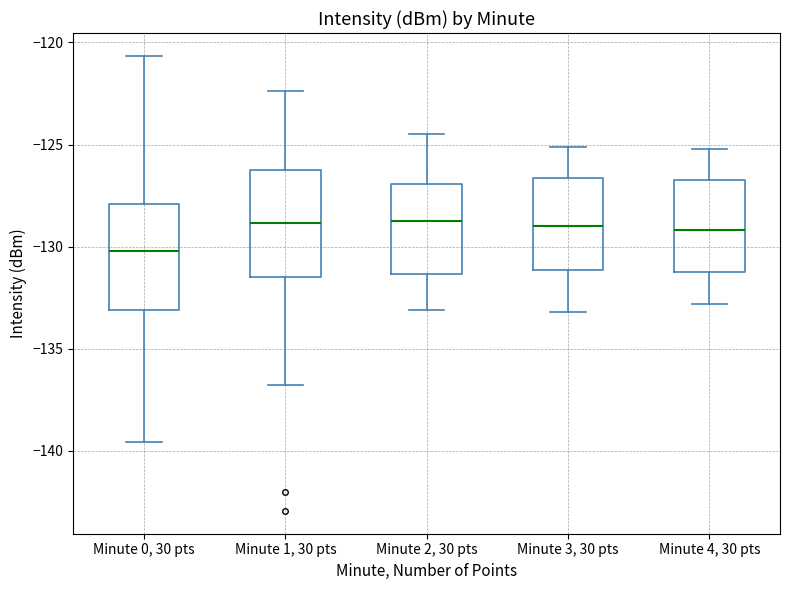

Reading left to right, read every box against the y-axis: the position of its median line, the range the box covers, and the ends of its whiskers. The values are not printed on the chart, so give them approximately, as read against the axis.

Minute 0, 30 pts: median -130.0, box -133.0 to -128.0, whiskers -139.5 to -120.5
Minute 1, 30 pts: median -129.0, box -131.5 to -126.5, whiskers -137.0 to -122.5
Minute 2, 30 pts: median -128.5, box -131.5 to -127.0, whiskers -133.0 to -124.5
Minute 3, 30 pts: median -129.0, box -131.0 to -126.5, whiskers -133.0 to -125.0
Minute 4, 30 pts: median -129.0, box -131.0 to -126.5, whiskers -133.0 to -125.0